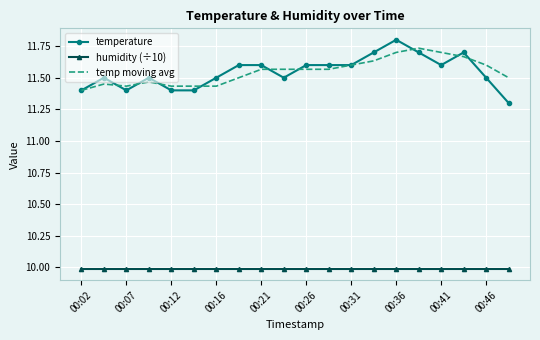

What is the minimum value shown in the chart?

10.0